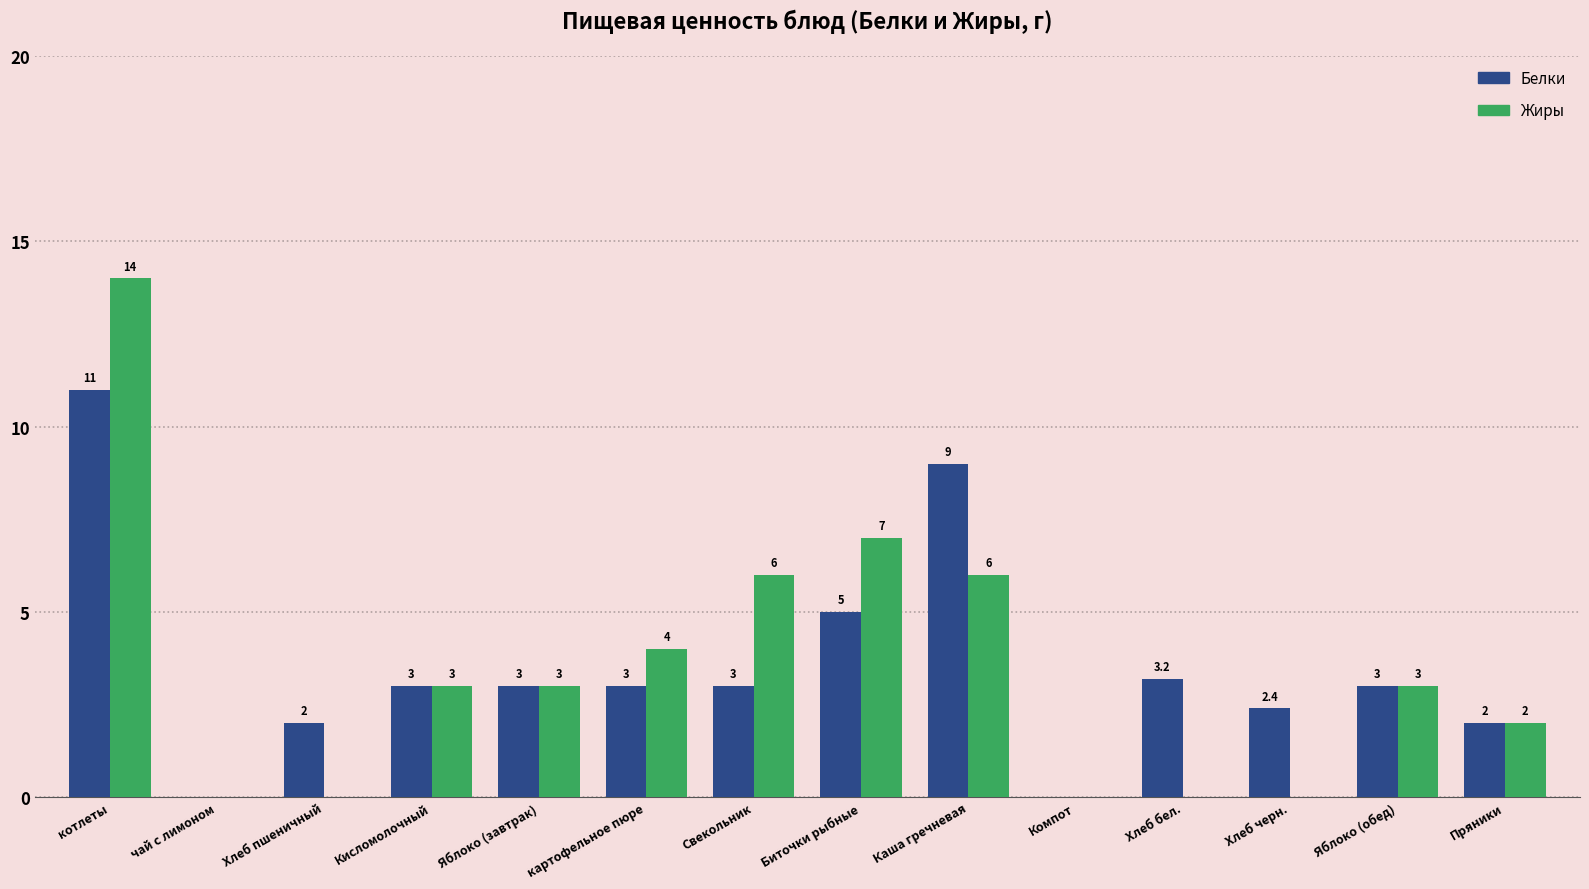

The value of Жиры at Компот is 8.2. True or false?

False